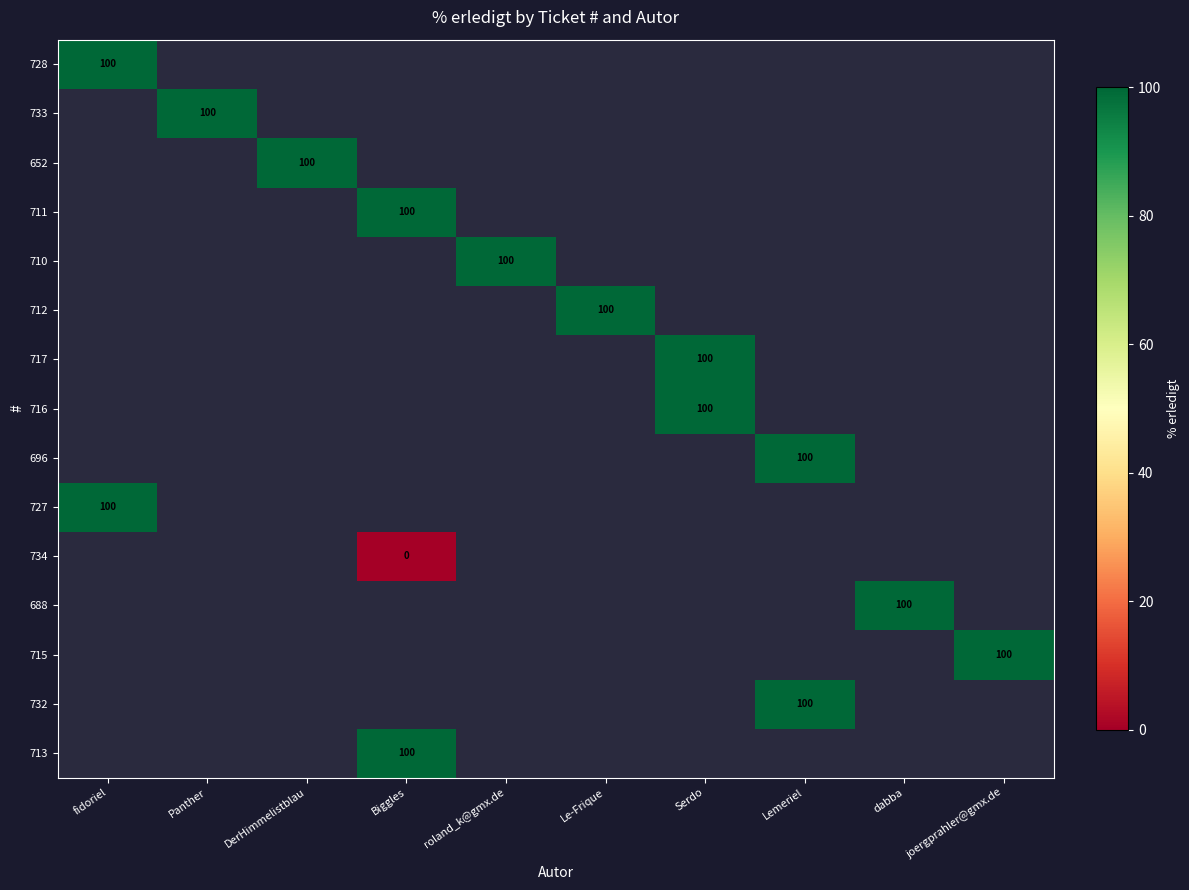

Between joergprahler@gmx.de and Panther, which is larger?

Panther